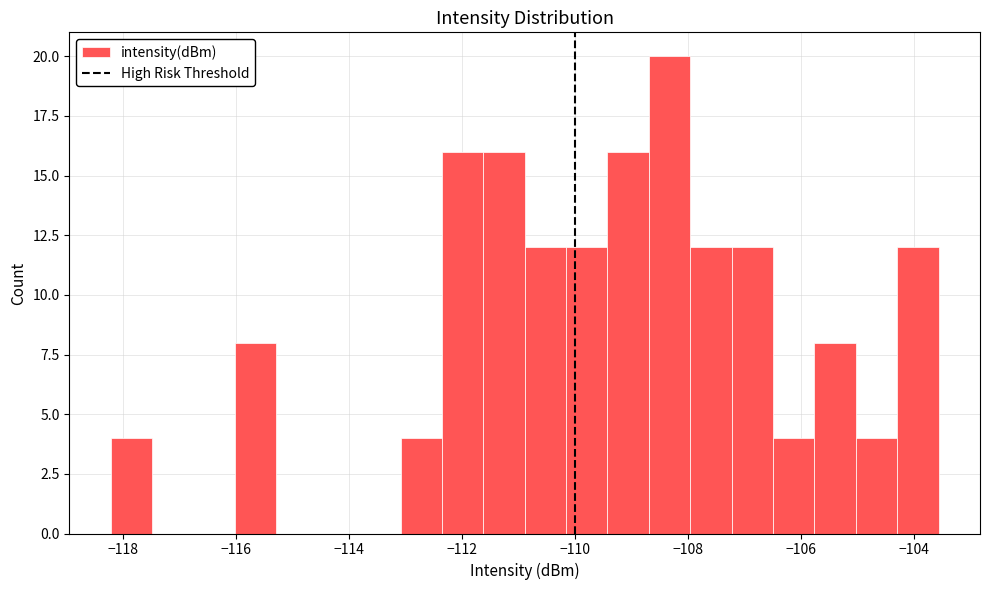

Read against the x-axis, roughly where is the centre of the tallest bar?

-108.4